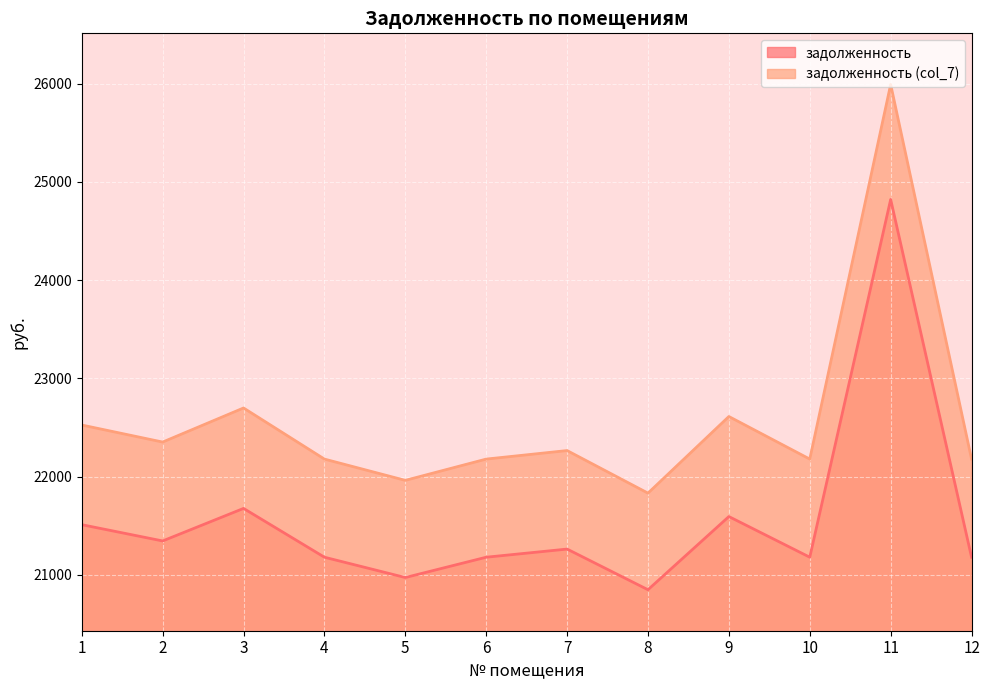

The задолженность series shows 21180.3 at 6. True or false?

True